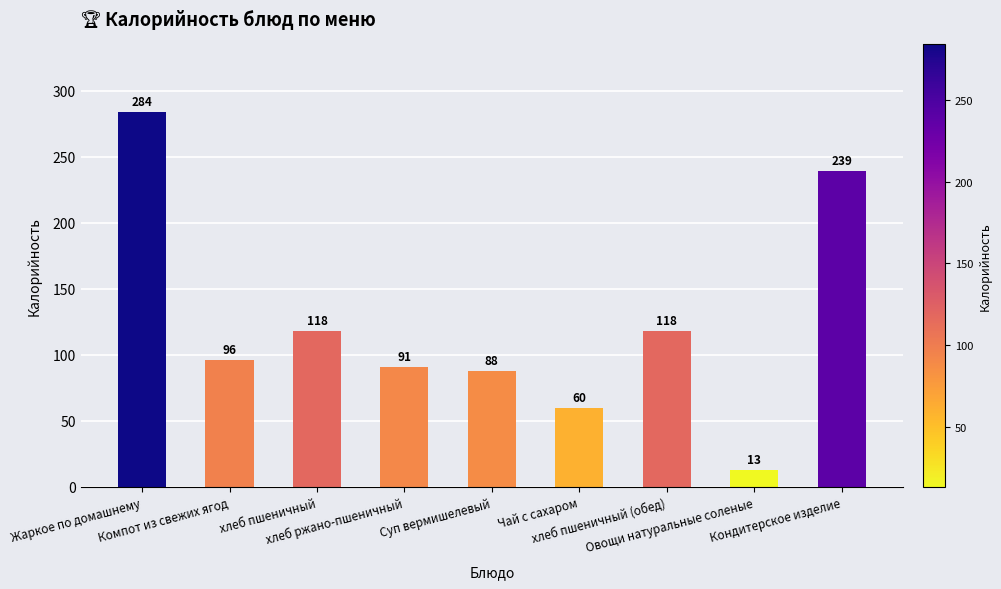

True or false: the data shows 13 at Овощи натуральные соленые.

True